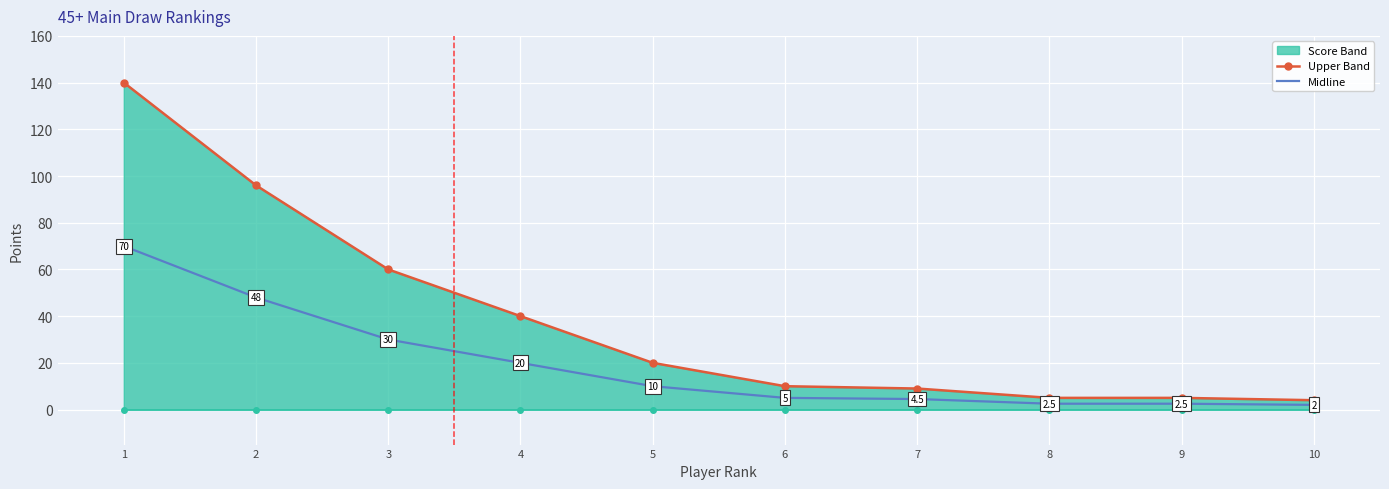

What is the difference between the Upper Band values at 4 and 7?

31.0